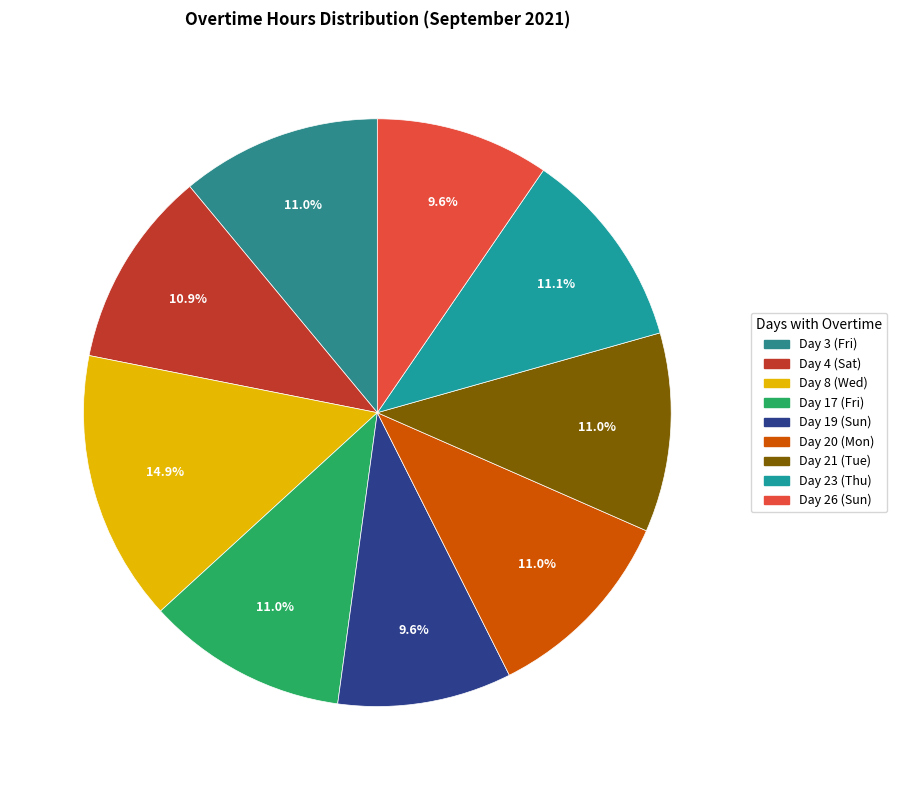

To the nearest percent, what portion does Day 8 (Wed) represent?

15%